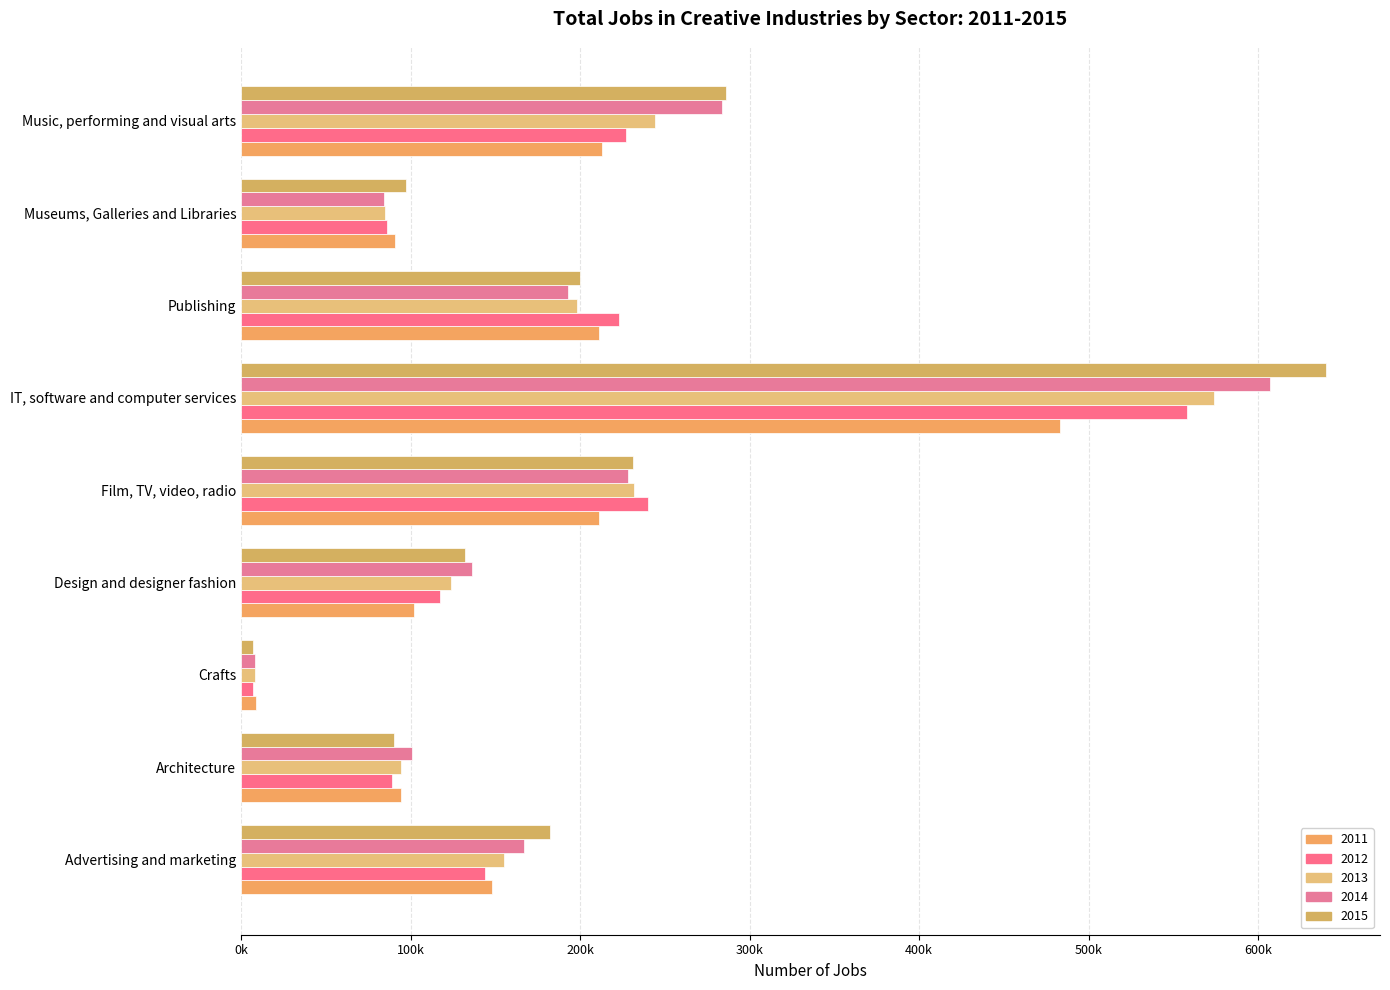

Is the value of 2014 at Music, performing and visual arts greater than the value of 2015 at Crafts?

Yes